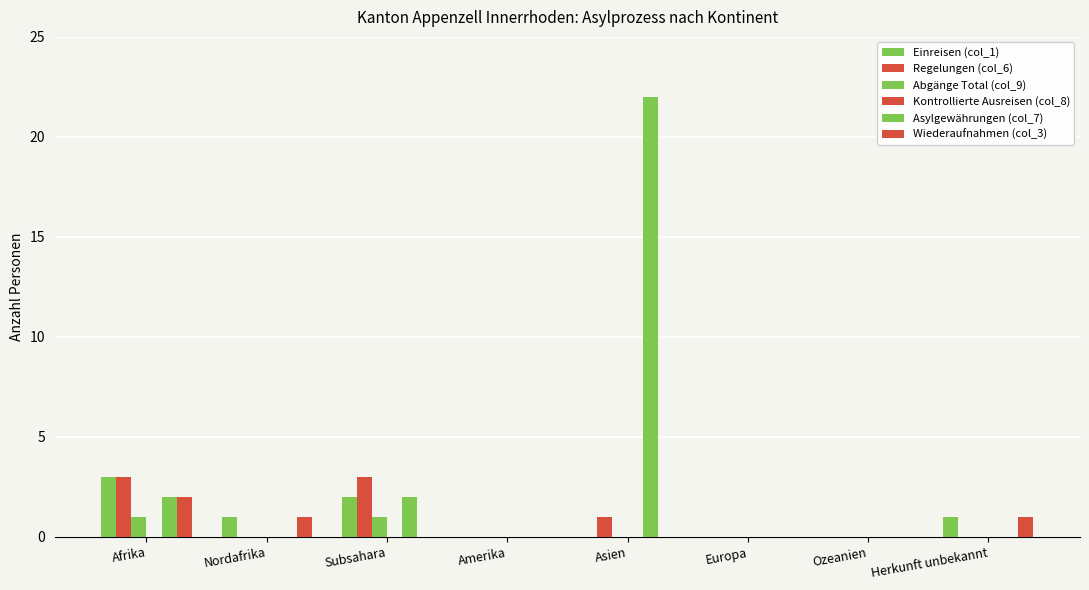

The value of Regelungen (col_6) at Amerika is 0. True or false?

True